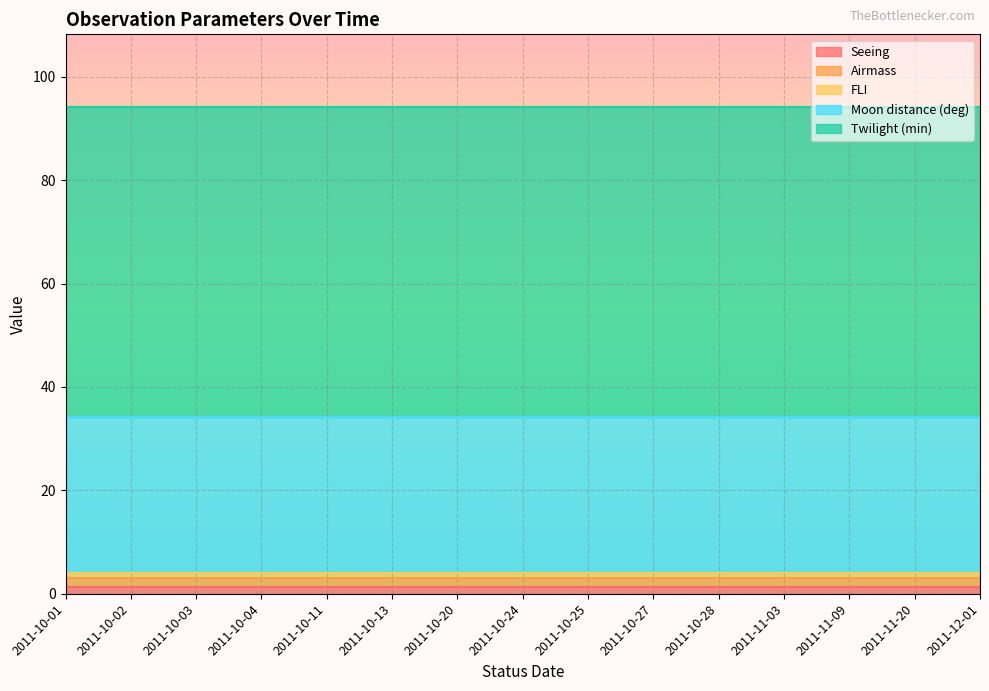

True or false: Airmass and FLI intersect in this chart.

False